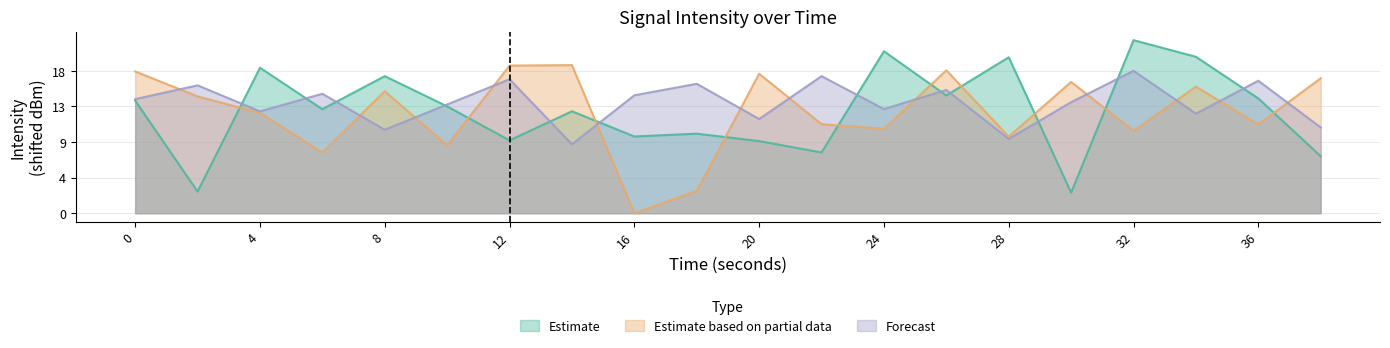

List the labels in order of Estimate value, largest first.

32, 24, 34, 28, 4, 8, 26, 36, 0, 10, 6, 14, 18, 16, 12, 20, 22, 38, 2, 30